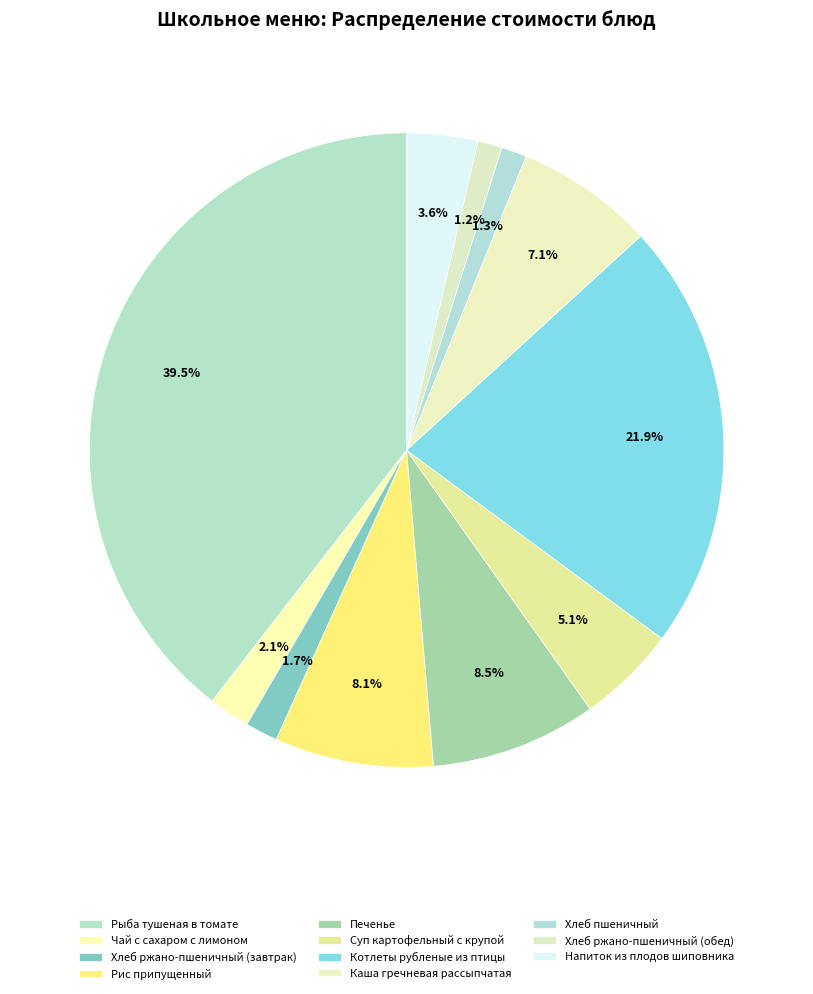

The Котлеты рубленые из птицы slice represents 22% of the pie. True or false?

True